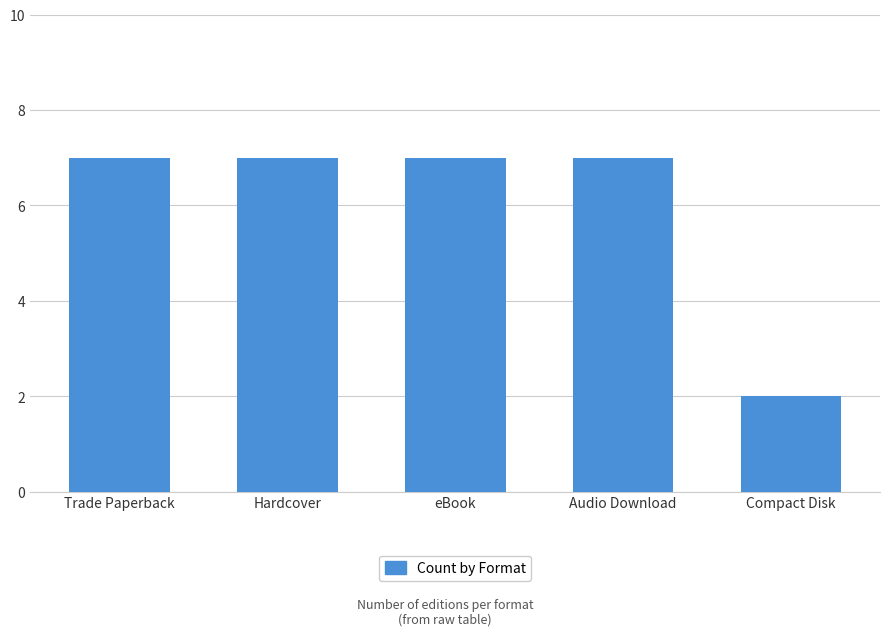

What is the sum of the values at Hardcover and eBook?

14